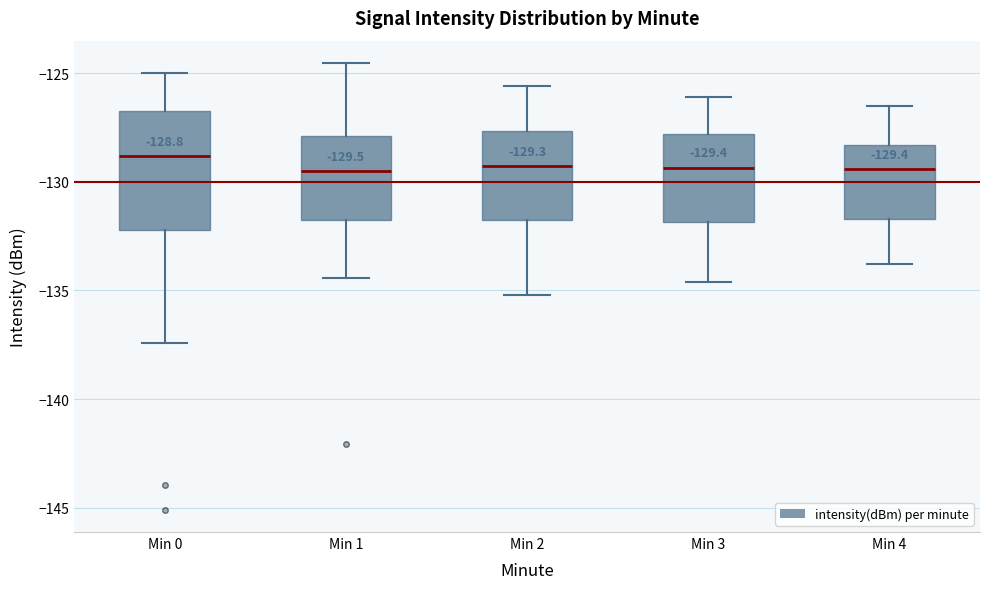

Which box is the tallest, from its lower edge to its upper edge?

Min 0